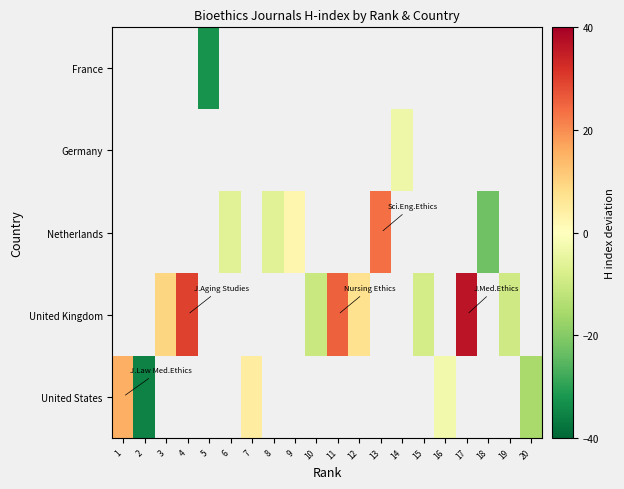

How many data points does each series have?

20